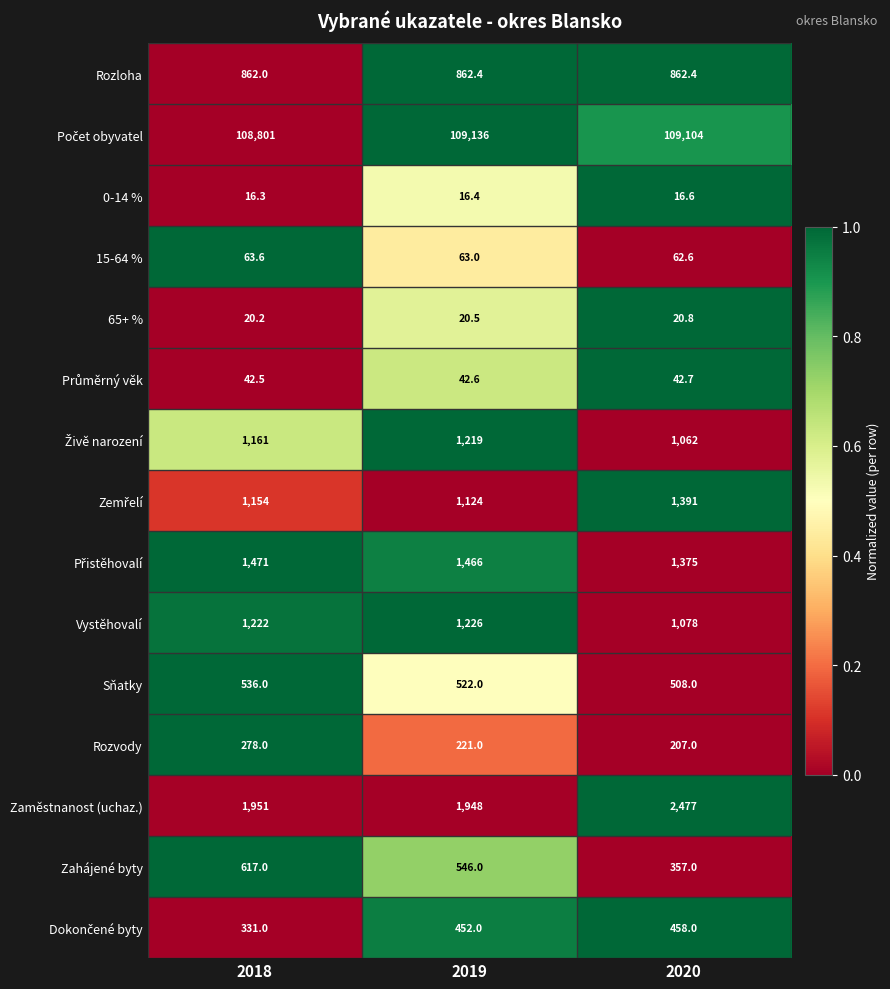

Where is Zaměstnanost (uchaz.) nearest to the value 2212?

2018